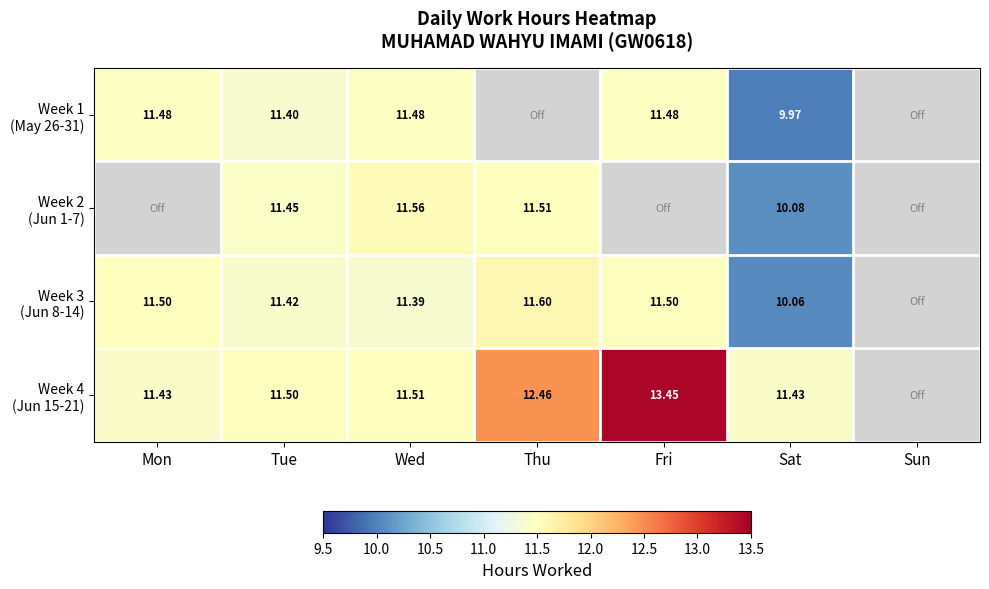

List the series in order of their overall mean, lowest first.

Week 2 (Jun 1-7), Week 1 (May 26-31), Week 3 (Jun 8-14), Week 4 (Jun 15-21)